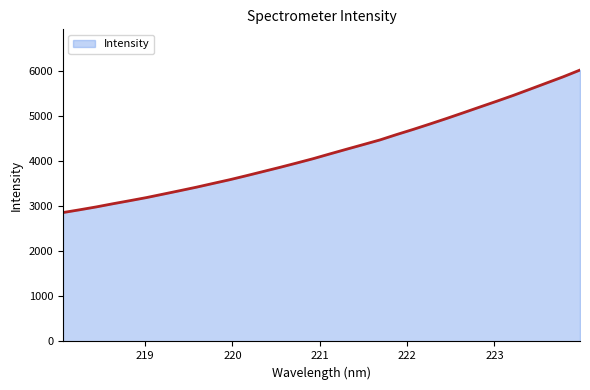

What is the minimum value shown in the chart?

2856.7